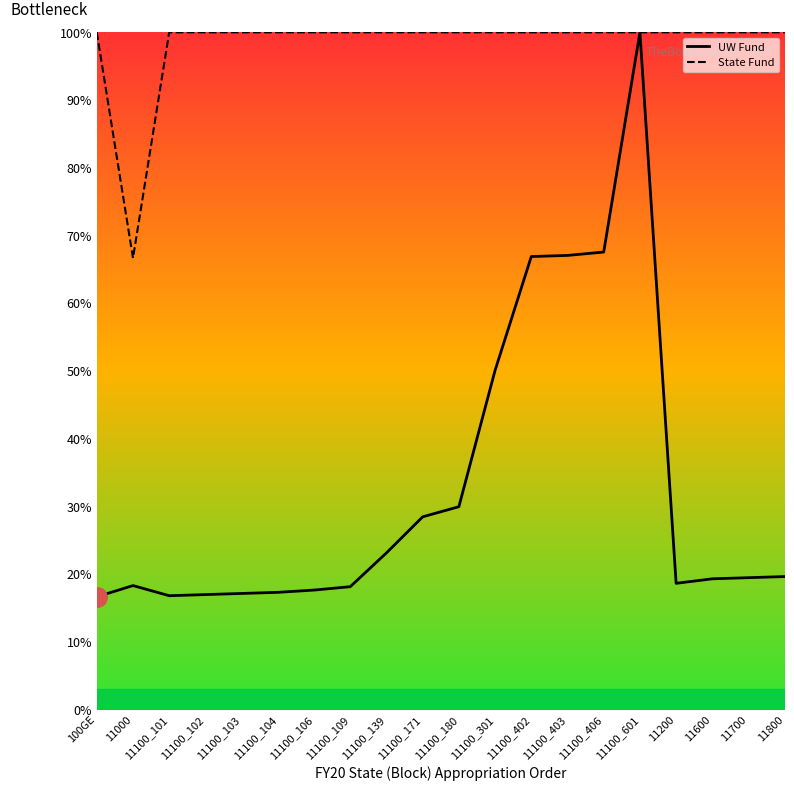

What is the difference between the highest and lowest values at 11100_171?

71.5